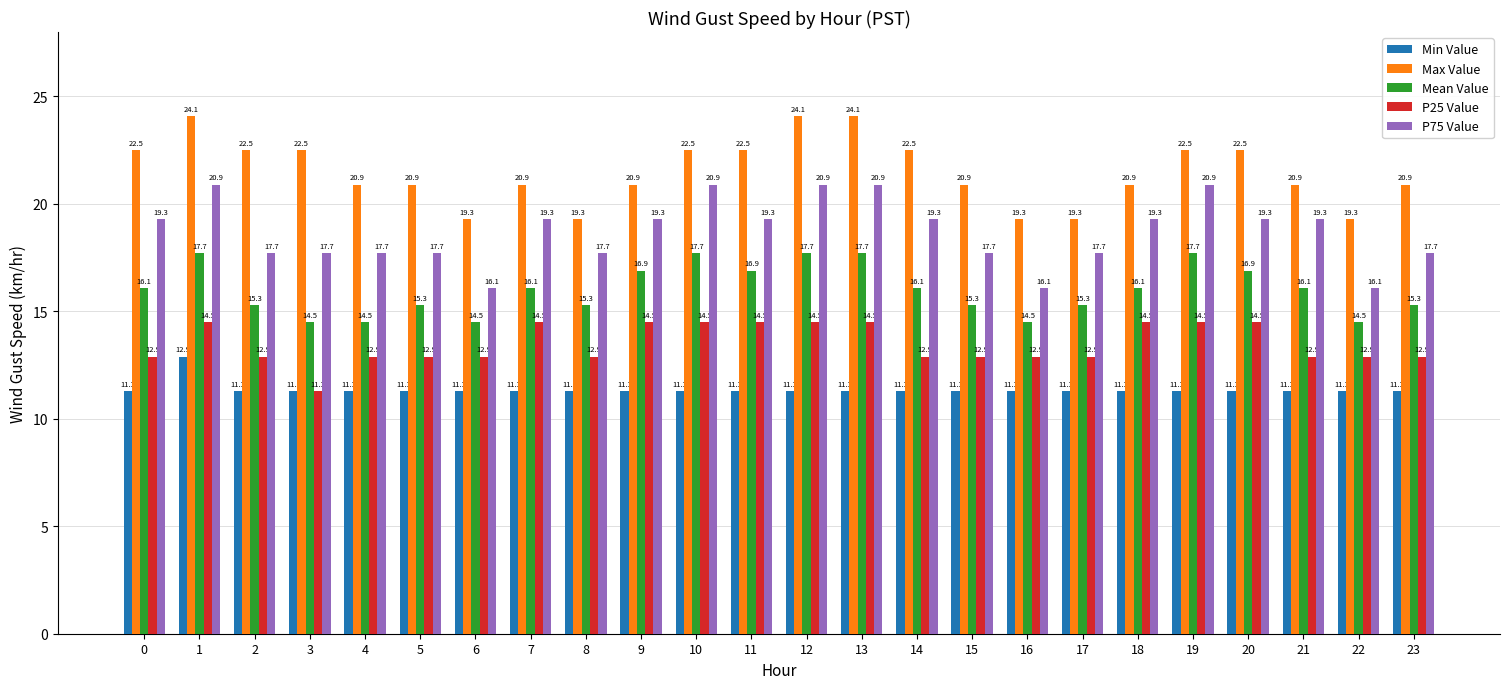

Read the Mean Value value at 22.

14.5